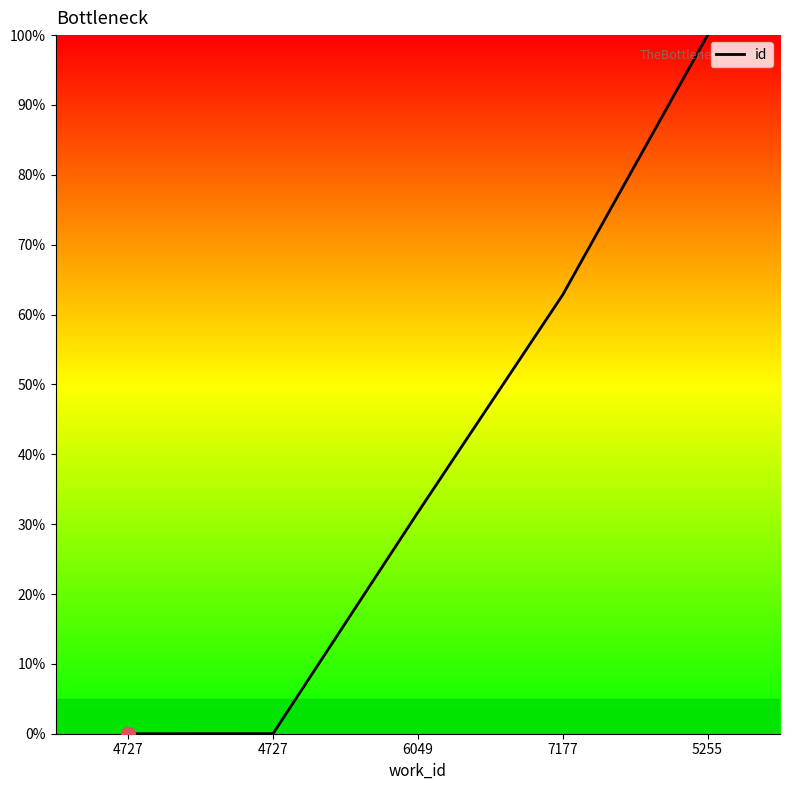

How many categories are shown in the chart?

5